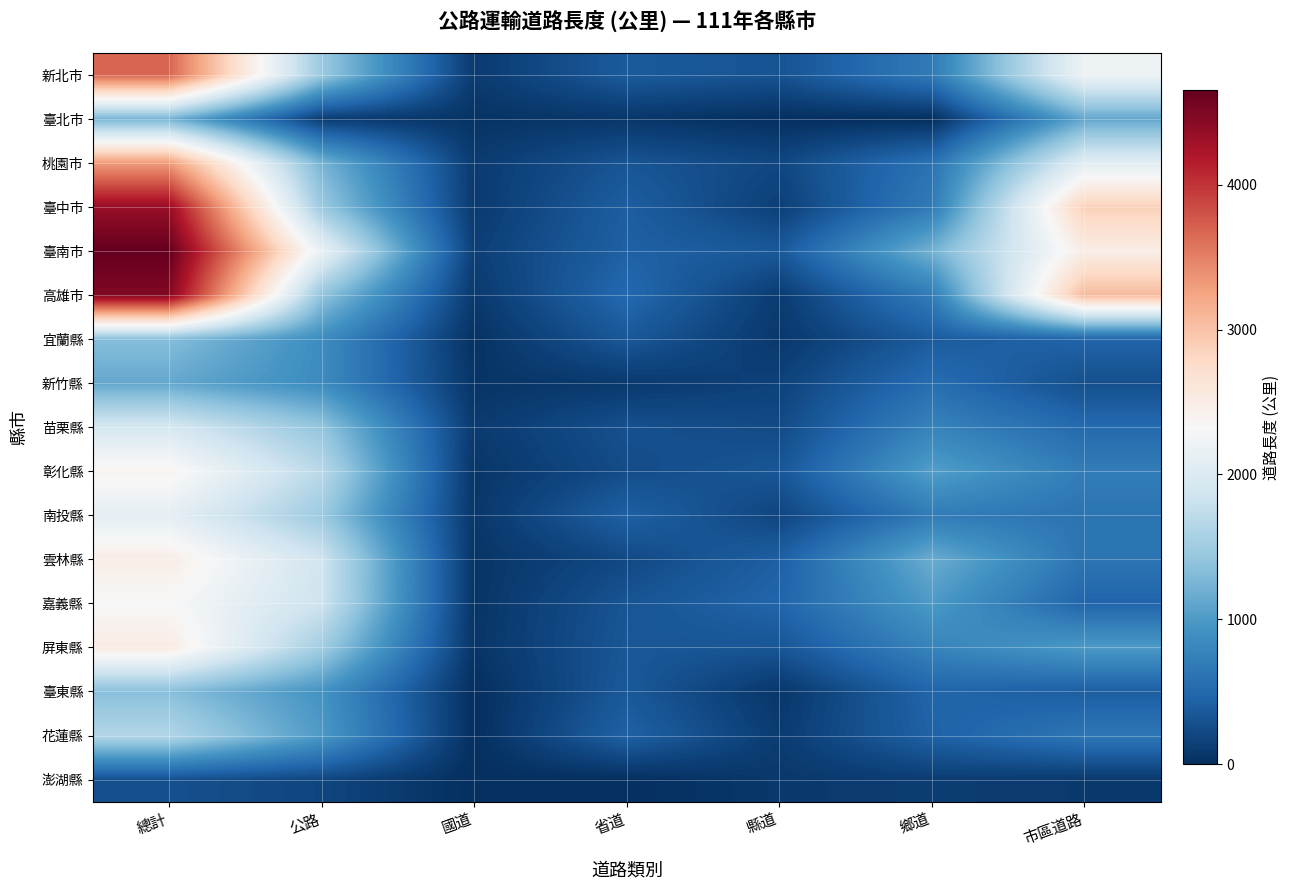

Which series changed the most between 總計 and 市區道路?

臺南市